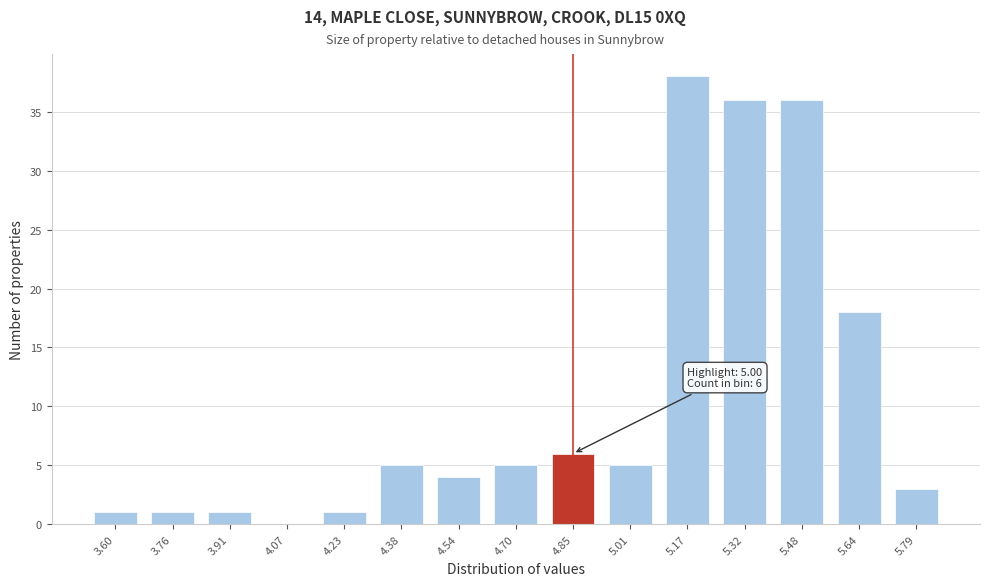

Reading left to right, extract all data points from this chart.

3.60=1	3.76=1	3.91=1	4.07=0	4.23=1	4.38=5	4.54=4	4.70=5	4.85=6	5.01=5	5.17=38	5.32=36	5.48=36	5.64=18	5.79=3